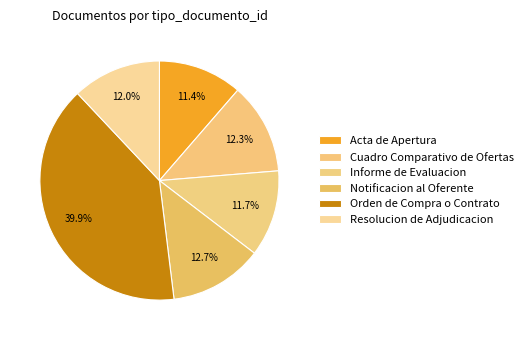

Count the number of slices in the pie.

6